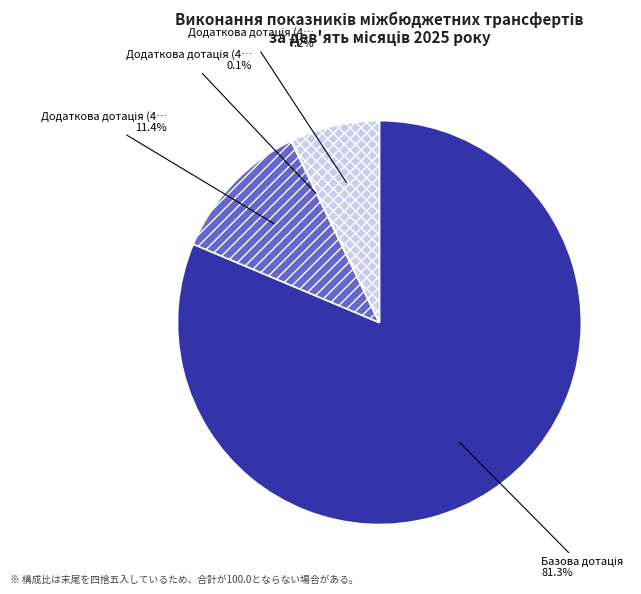

Is there a majority slice in this chart?

Yes